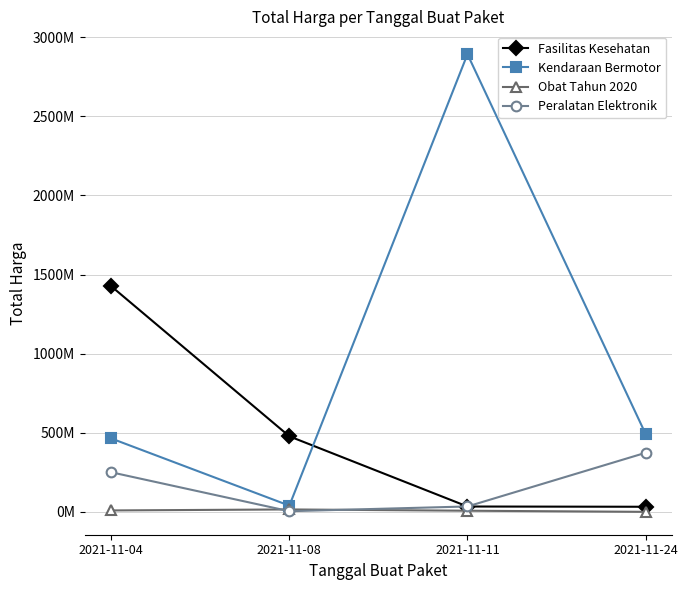

Rank the series by their average value, from lowest to highest.

Obat Tahun 2020, Peralatan Elektronik, Fasilitas Kesehatan, Kendaraan Bermotor